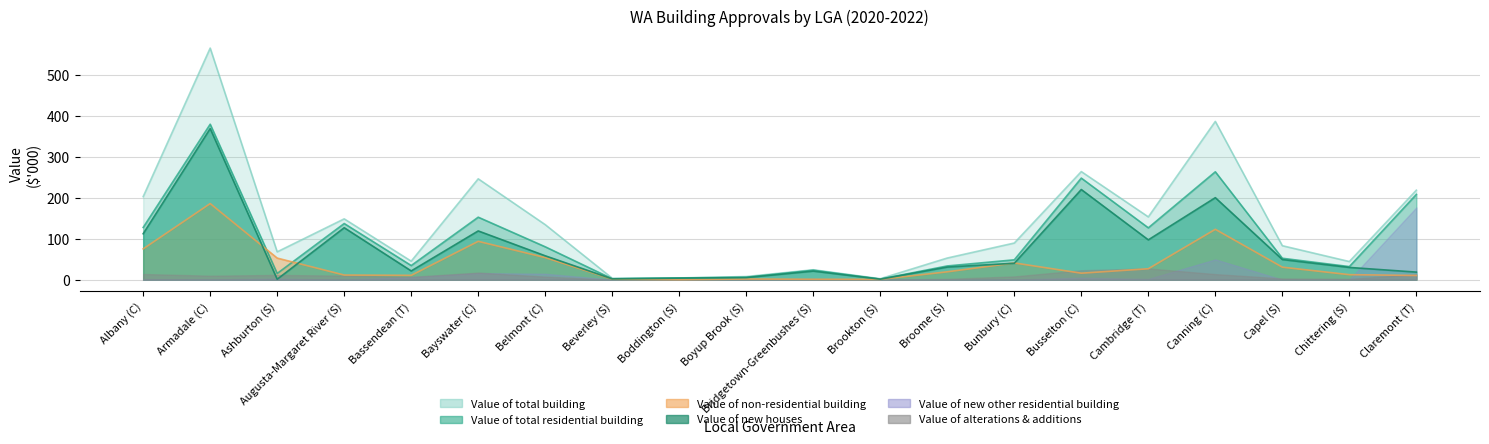

At which label does Value of non-residential building first exceed 19?

Albany (C)